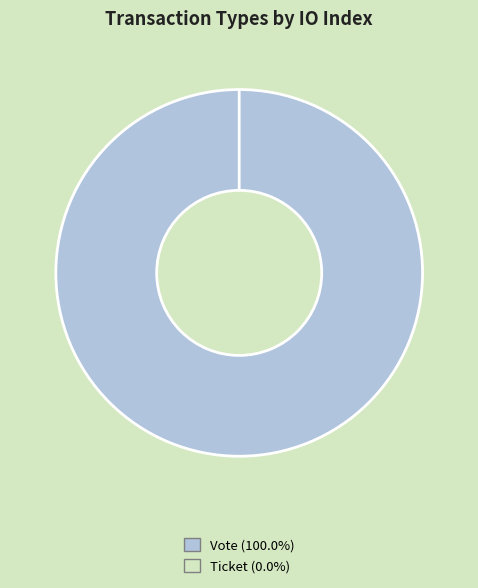

Does Vote account for over 50% of the chart?

Yes